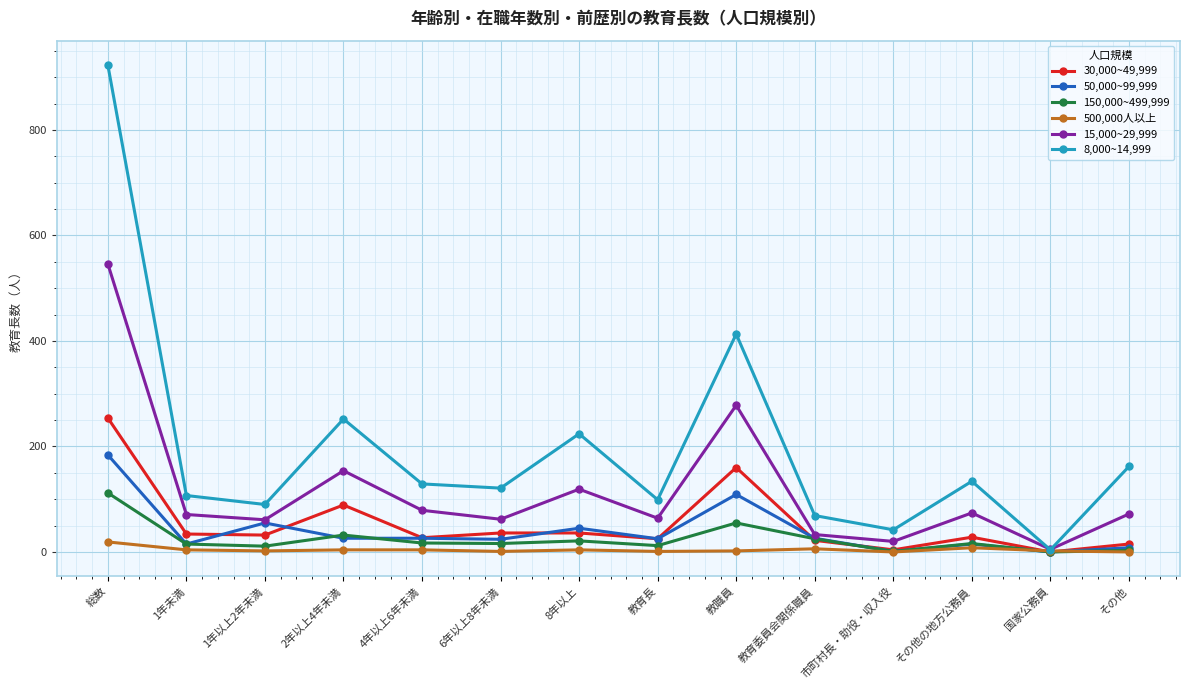

What is the average value of the 8,000~14,999 series?

198